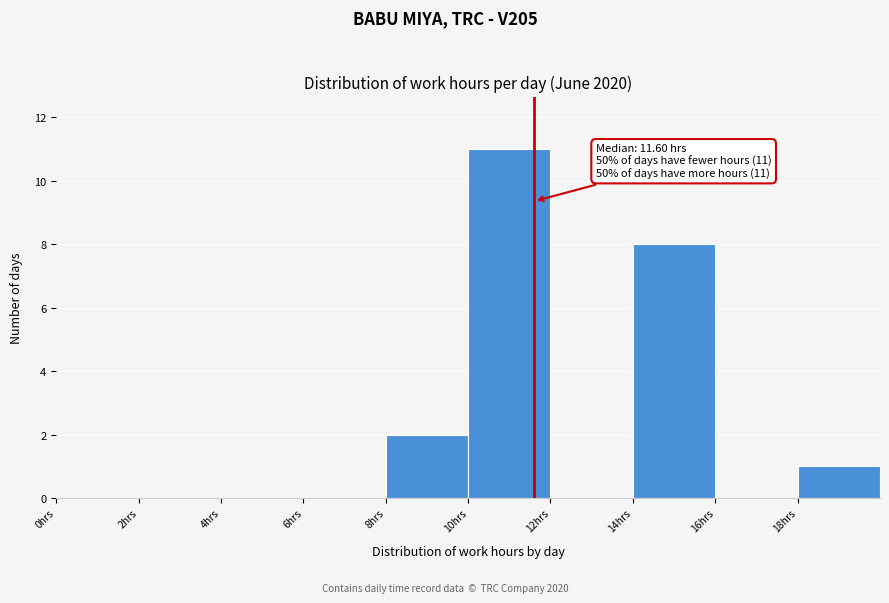

Which range on the x-axis has the tallest bar?

10 to 12